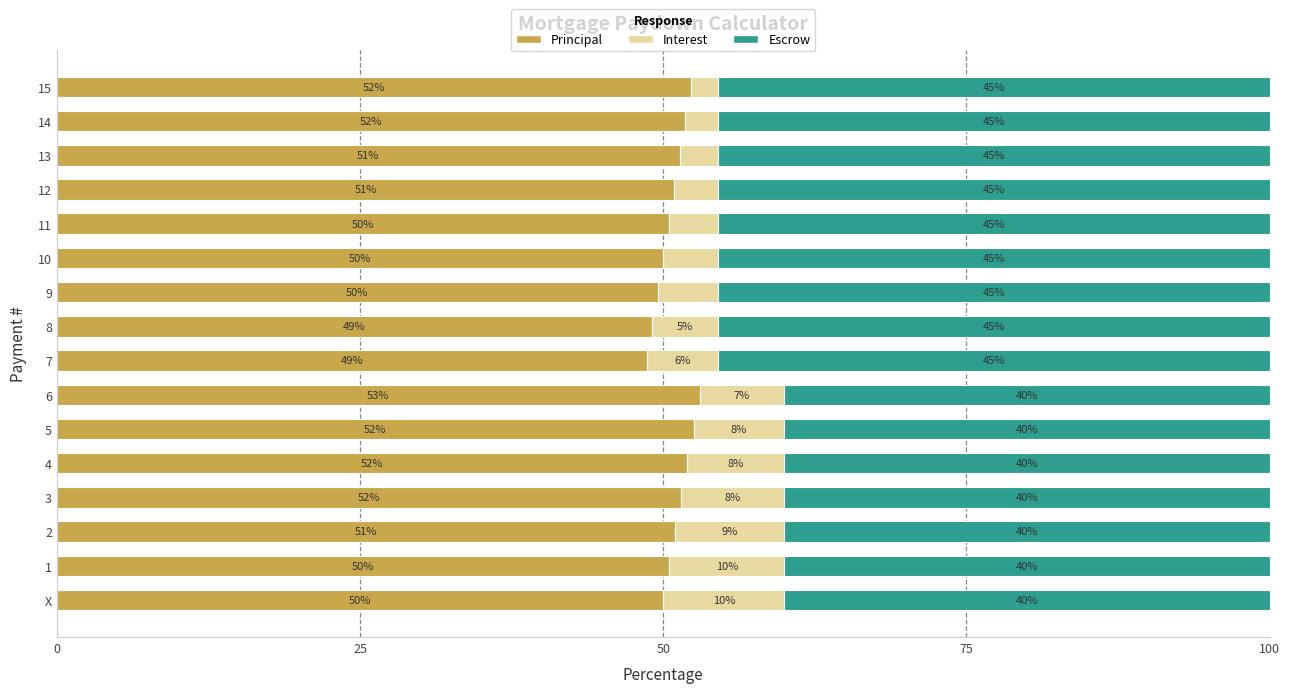

What is the approximate value of Principal at 4?

52.0